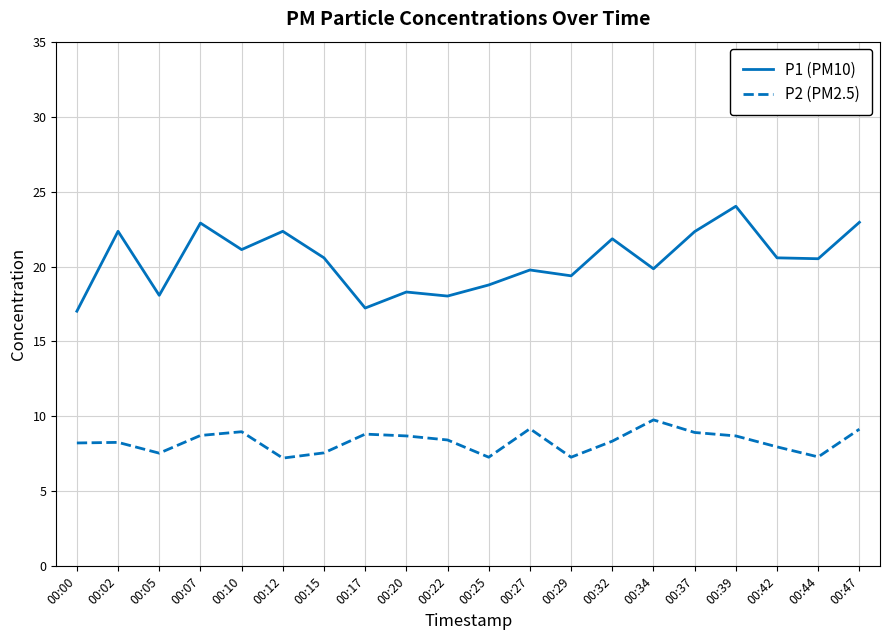

What is the total value across all series at 00:34?

29.6